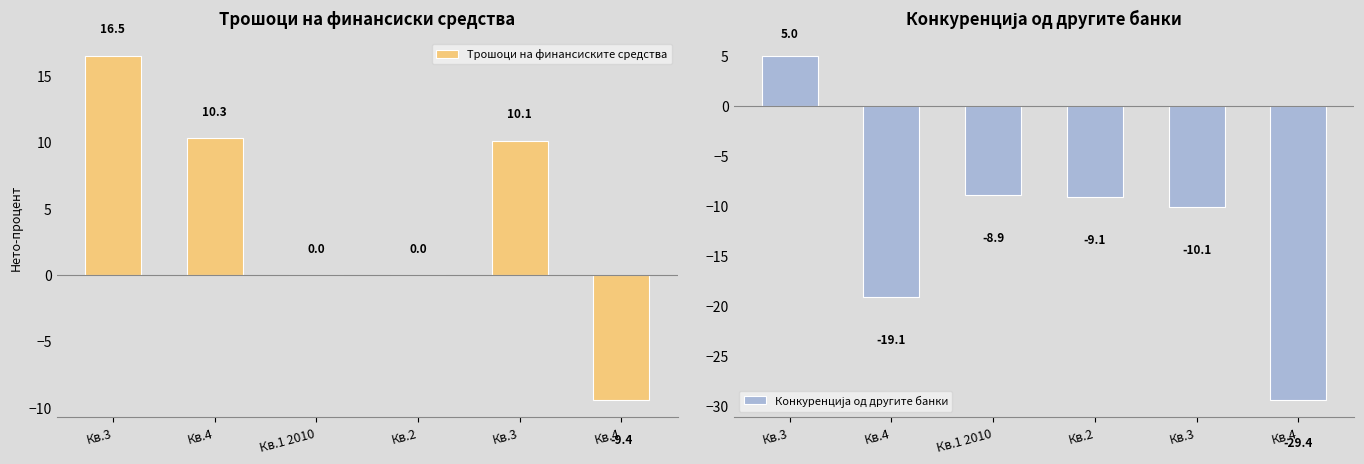

At which label does Конкуренција од другите банки reach its peak?

Кв.3